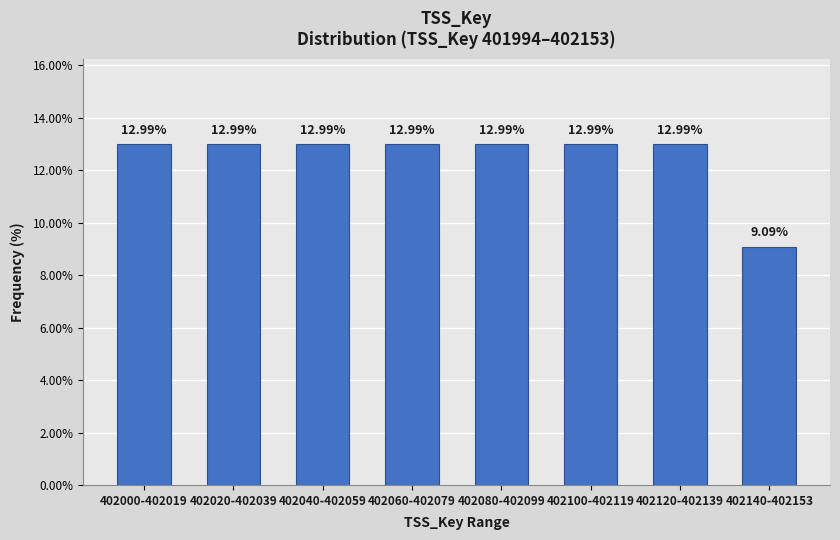

What is the difference between the maximum and minimum values?

3.9